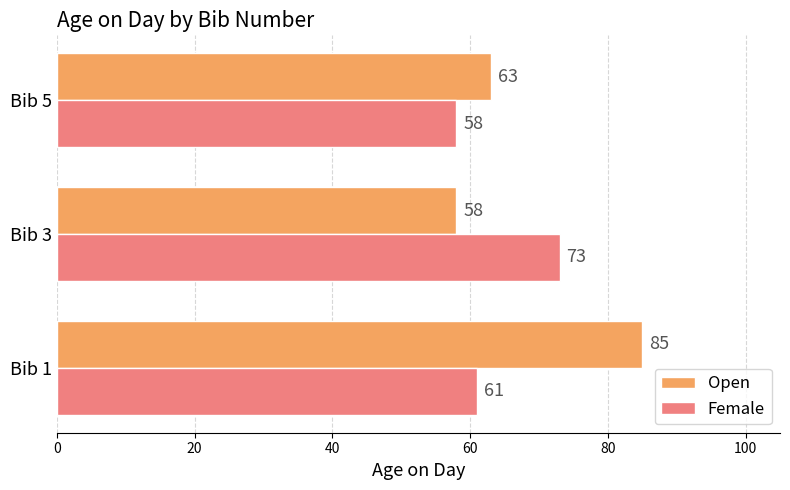

At which category is the sum across all series the highest?

Bib 1